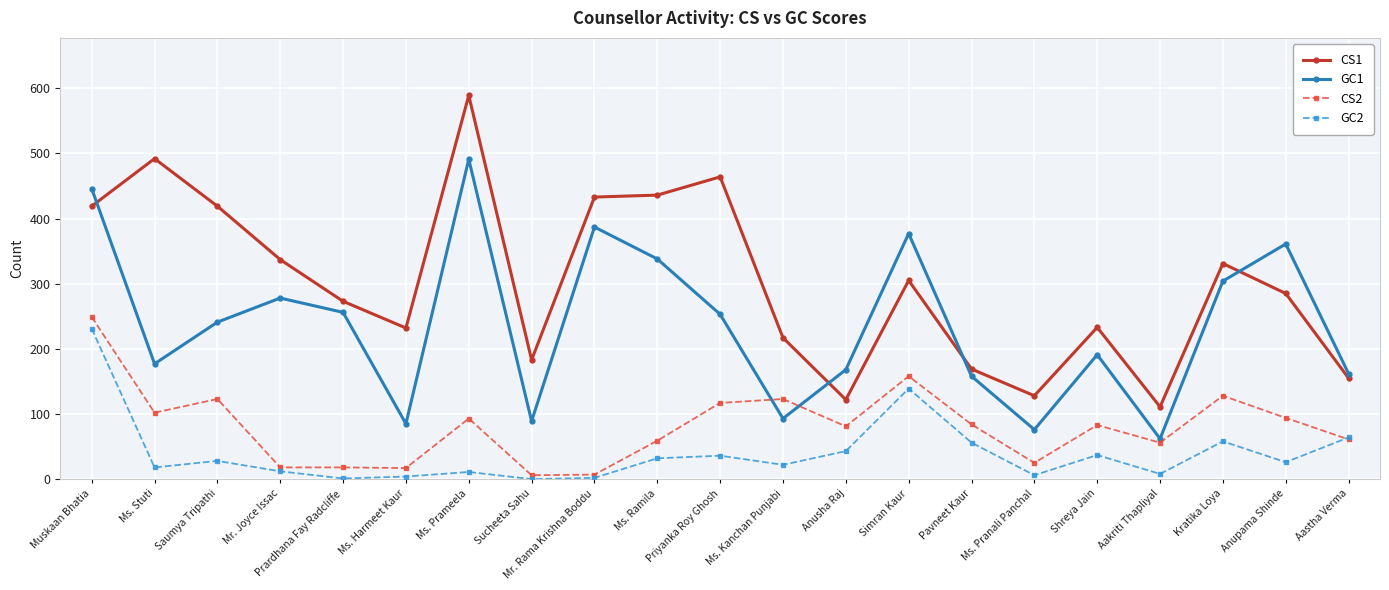

At how many categories does at least one series exceed 194?

15